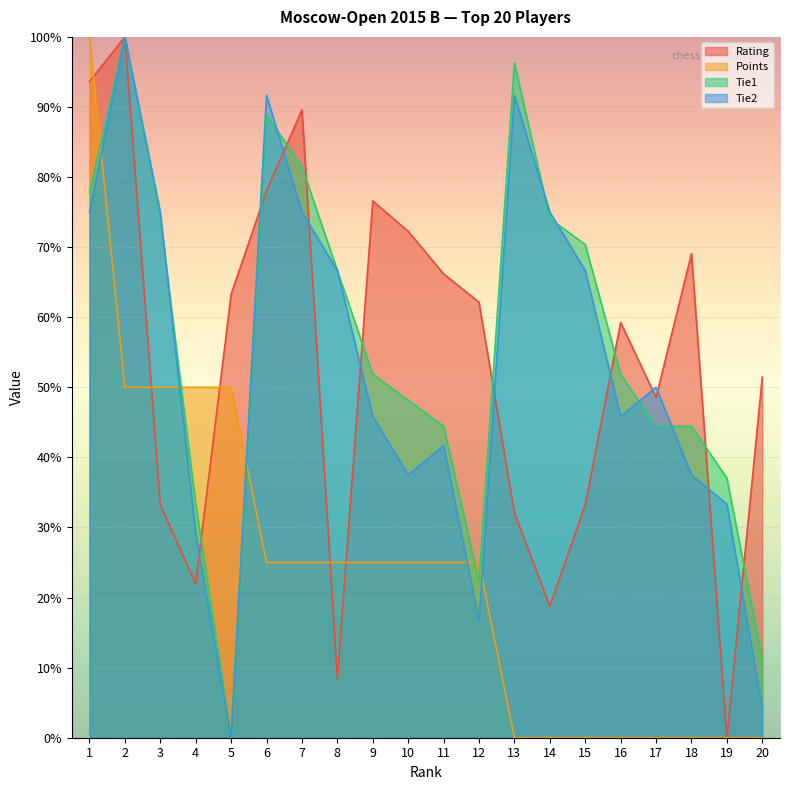

Which label corresponds to the smallest value in the chart?

19